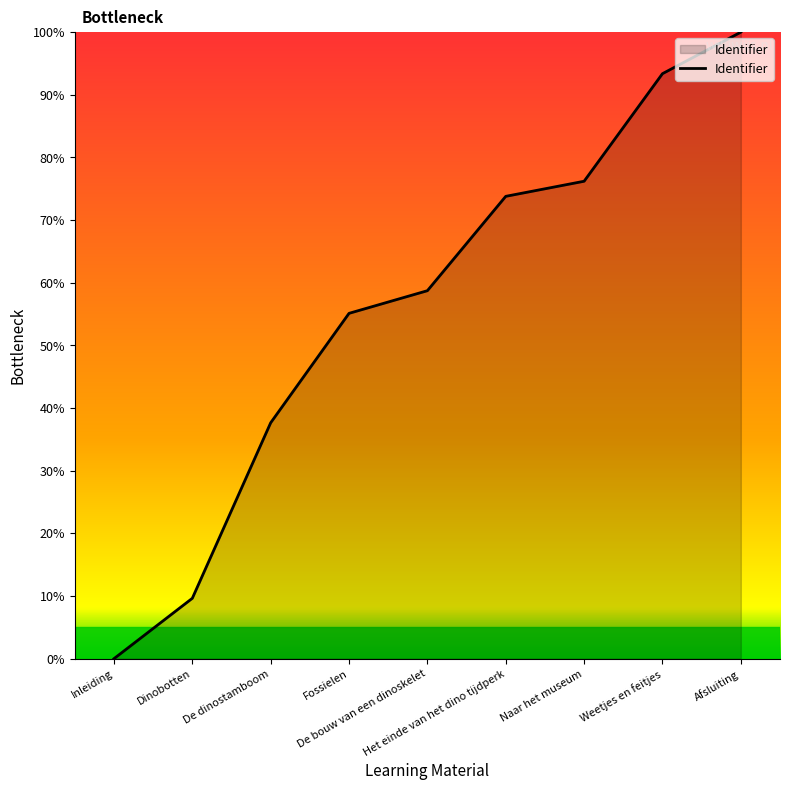

What is the greatest value displayed?

100.0